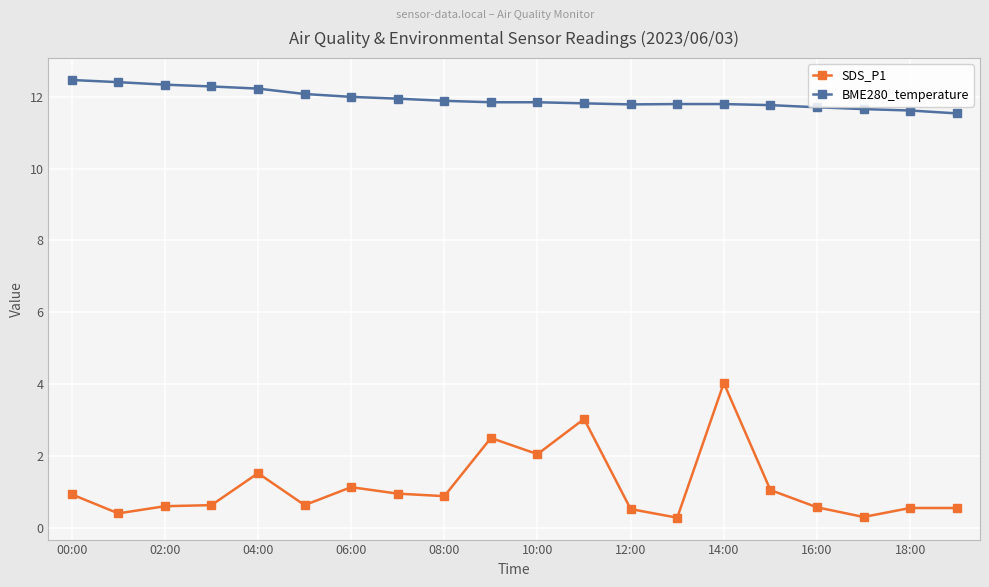

How many series are shown in this chart?

2